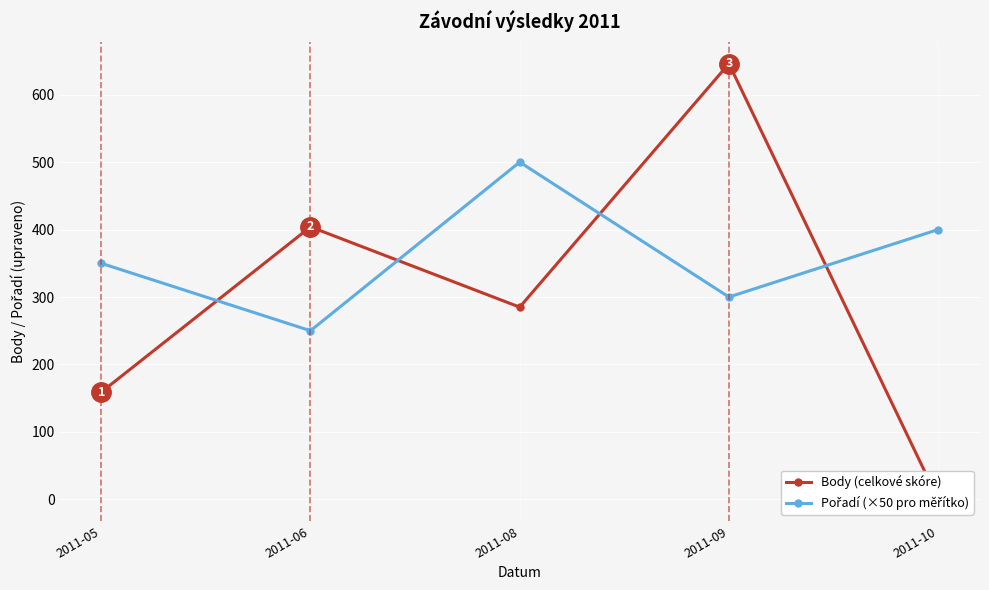

Reading left to right, transcribe all the data shown in this chart.

Body (celkové skóre): 2011-05=159	2011-06=404	2011-08=285	2011-09=646	2011-10=0
Pořadí (×50 pro měřítko): 2011-05=350	2011-06=250	2011-08=500	2011-09=300	2011-10=400